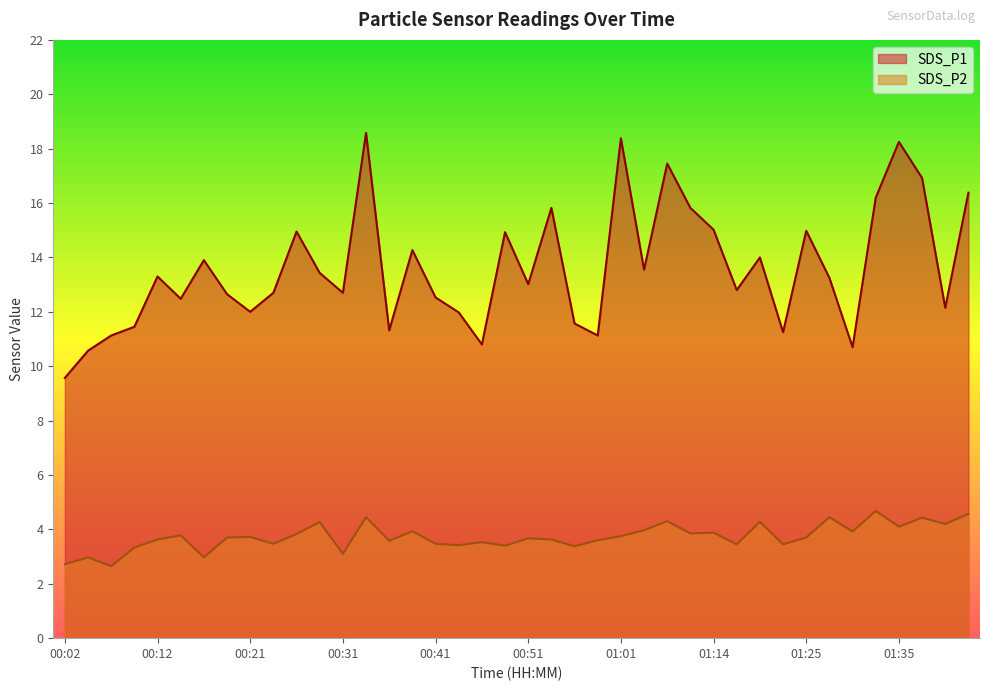

Reading right to left, what are all the values shown in this chart?

SDS_P1: 16.4	12.2	16.9	18.2	16.2	10.7	13.2	15.0	11.2	14.0	12.8	15.0	15.8	17.4	13.6	18.4	11.1	11.6	15.8	13.0	14.9	10.8	12.0	12.5	14.3	11.3	18.6	12.7	13.4	14.9	12.7	12.0	12.7	13.9	12.5	13.3	11.4	11.1	10.6	9.6
SDS_P2: 4.6	4.2	4.4	4.1	4.7	3.9	4.5	3.7	3.5	4.3	3.5	3.9	3.9	4.3	4.0	3.8	3.6	3.4	3.6	3.7	3.4	3.5	3.4	3.5	3.9	3.6	4.5	3.1	4.3	3.8	3.5	3.7	3.7	3.0	3.8	3.6	3.3	2.6	3.0	2.7